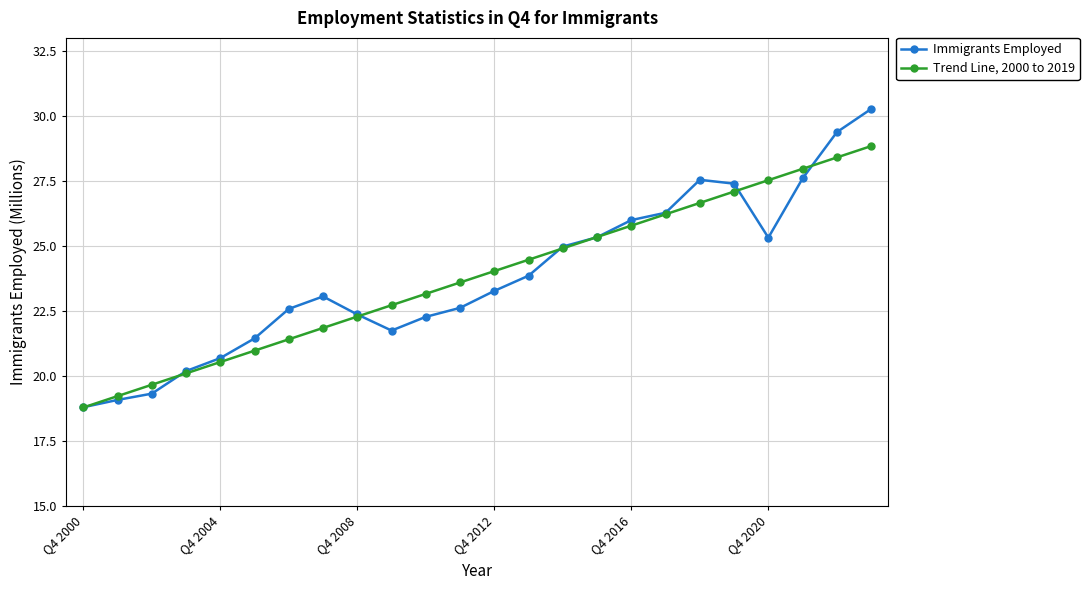

List the series in order of their peak value, lowest first.

Trend Line, 2000 to 2019, Immigrants Employed